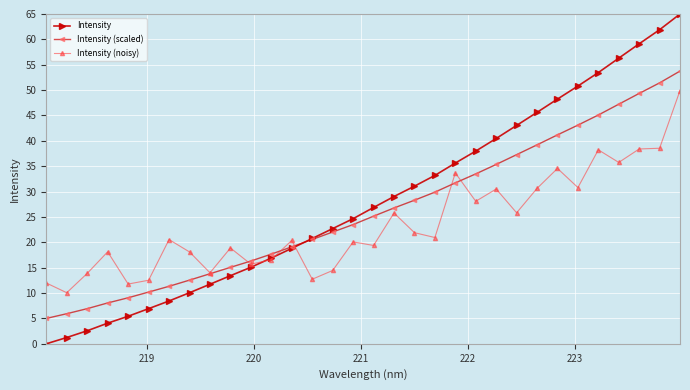

What is the lowest value of the Intensity (scaled) series?

5.0